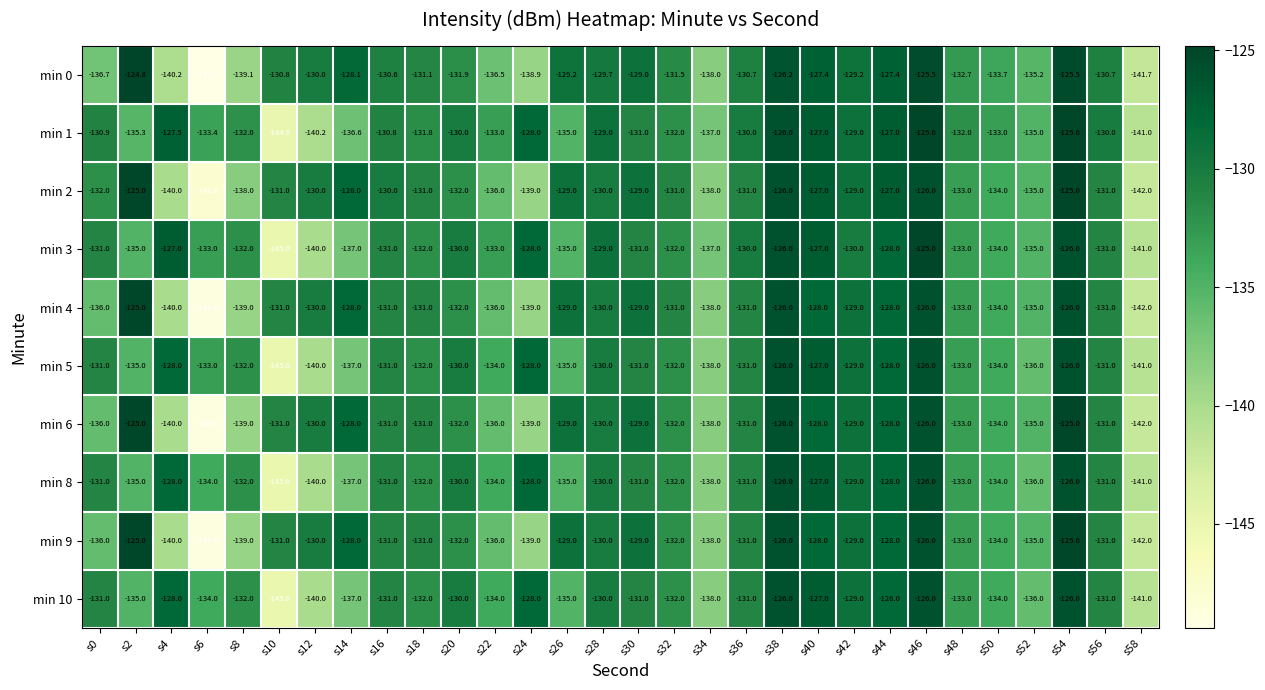

The value of min 8 at s6 is -134.0. True or false?

True